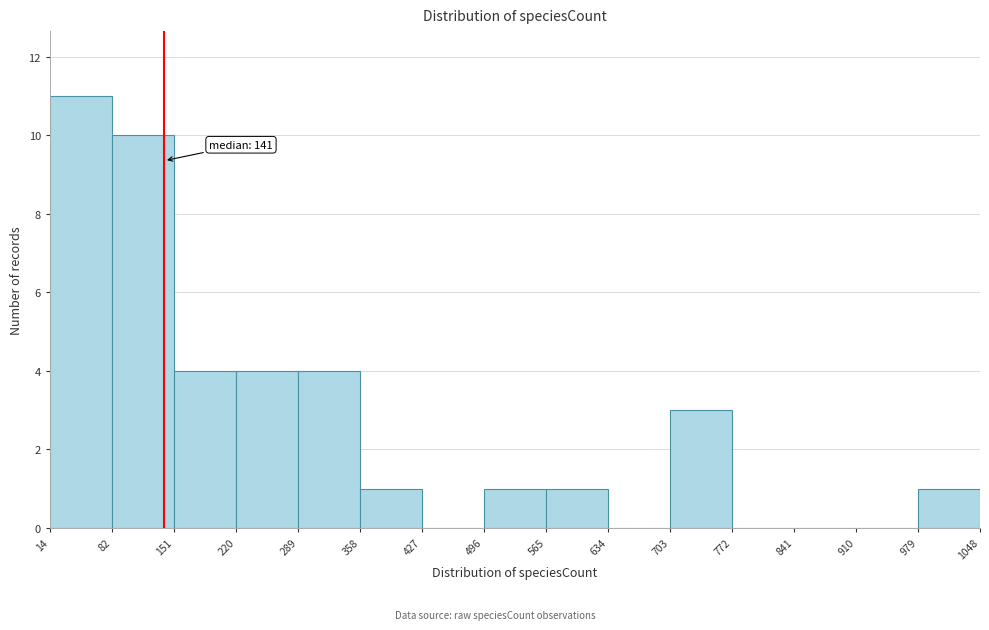

Which range on the x-axis has the tallest bar?

14 to 82